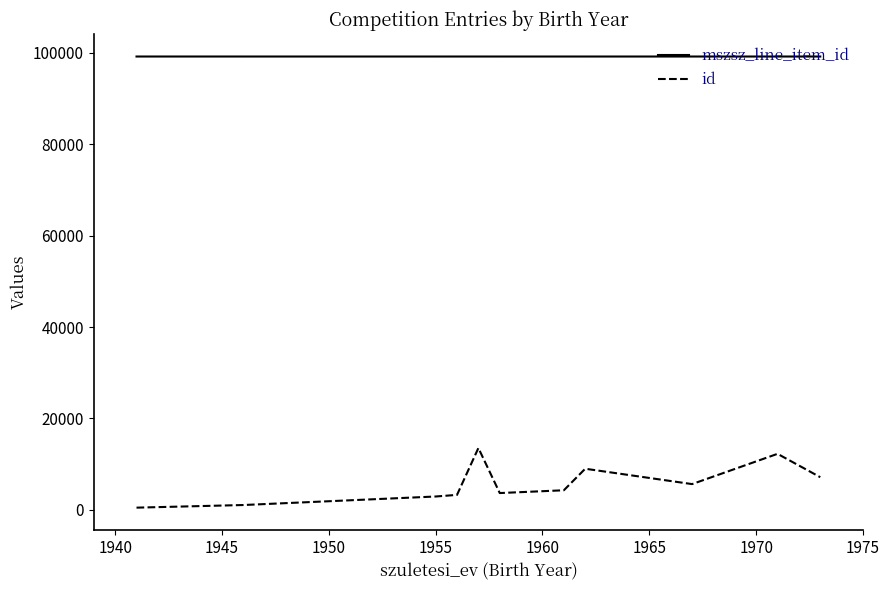

True or false: mszsz_line_item_id and id cross at least once.

False